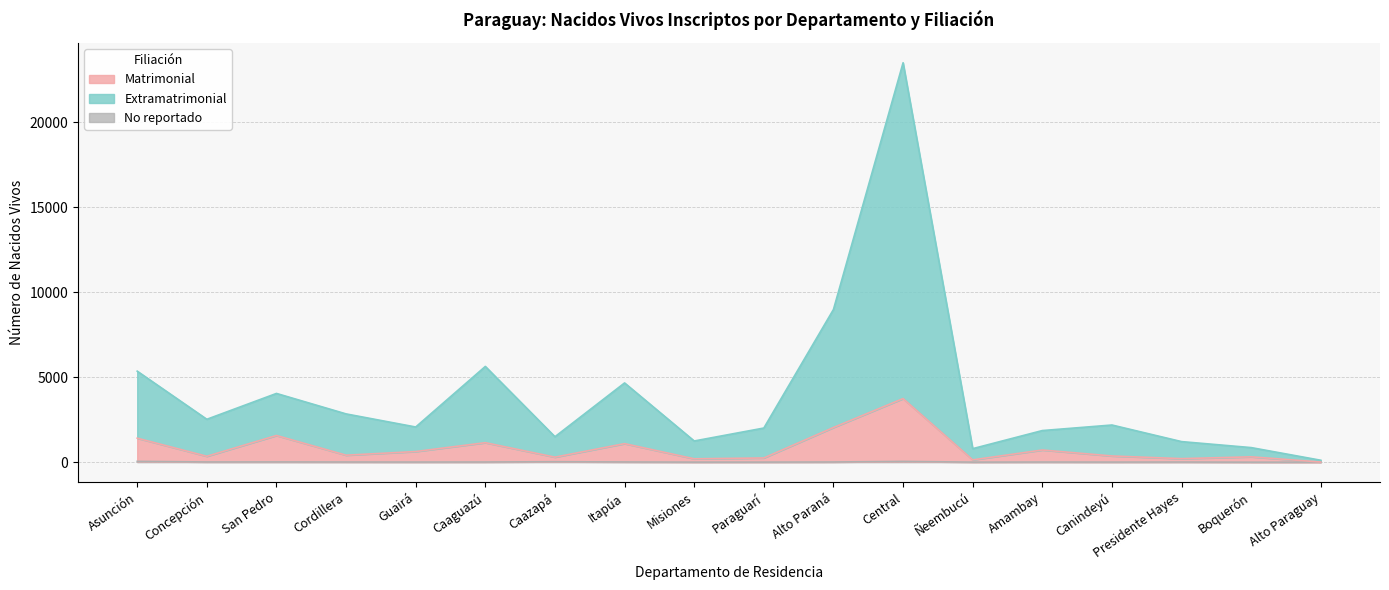

What is the spread (max minus min) of values at Guairá?

2061